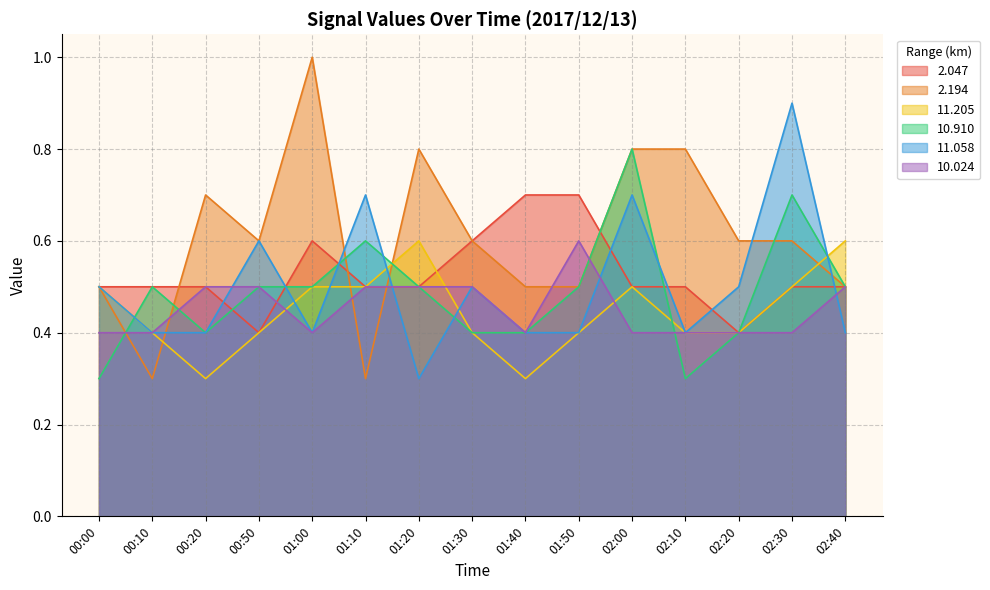

What is the difference between the highest and lowest values at 02:00?

0.4